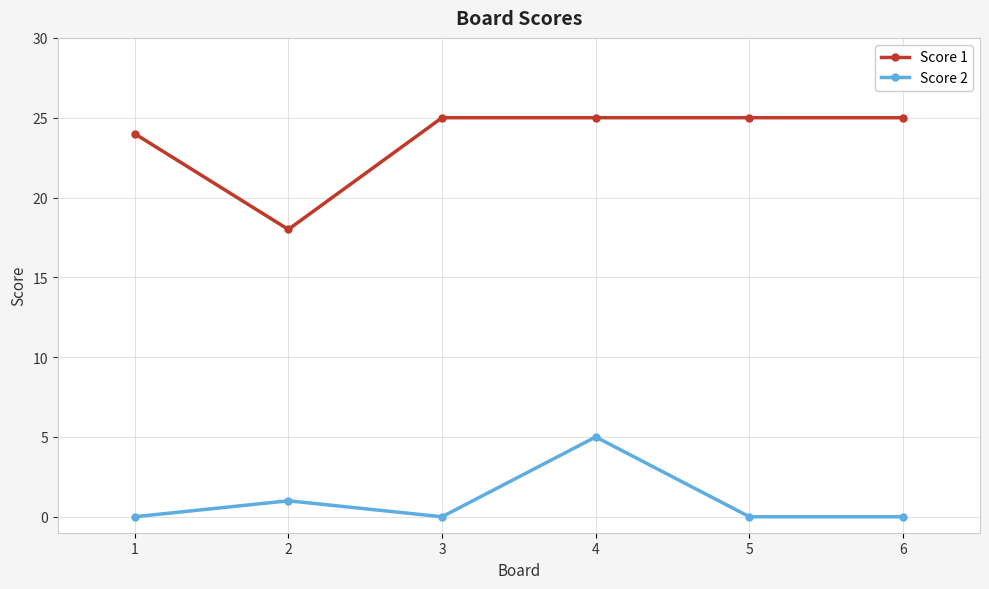

Where is Score 2 nearest to the value 2?

2